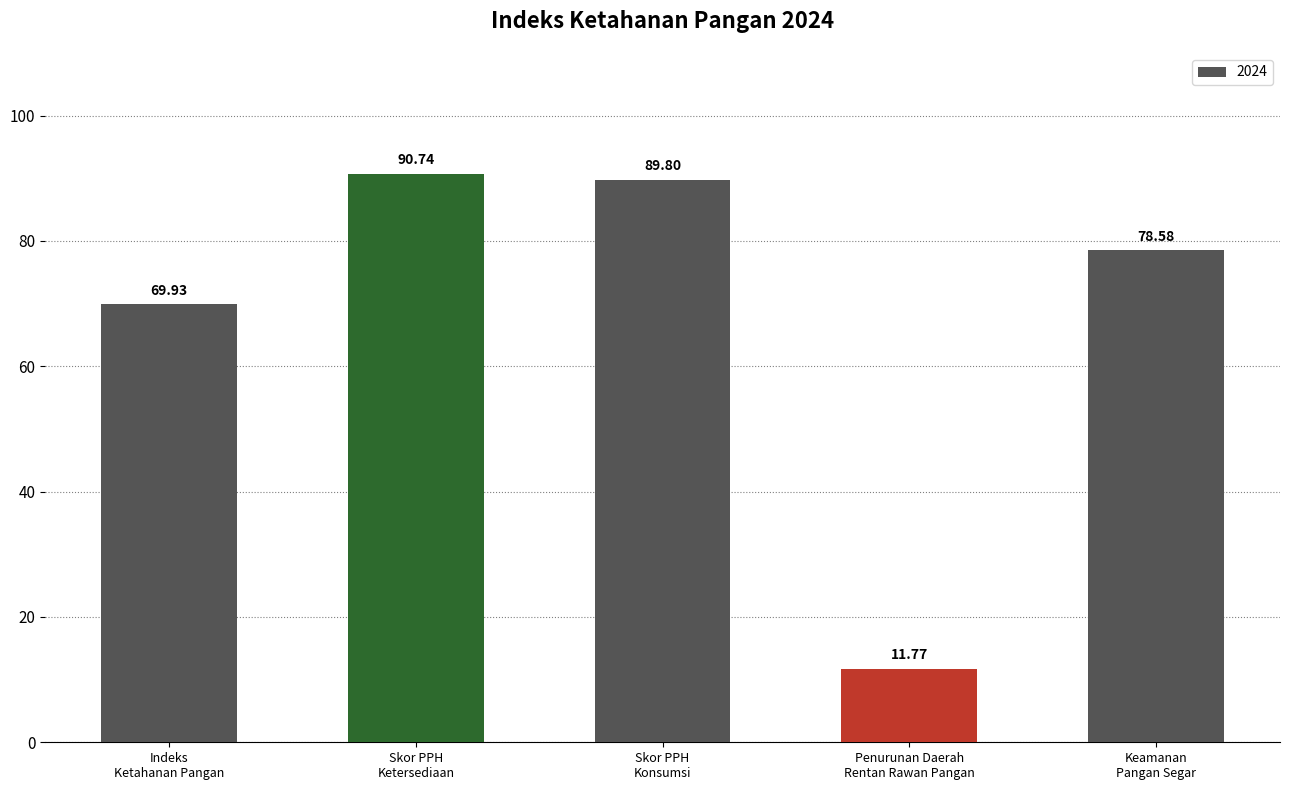

How many values exceed 78?

3